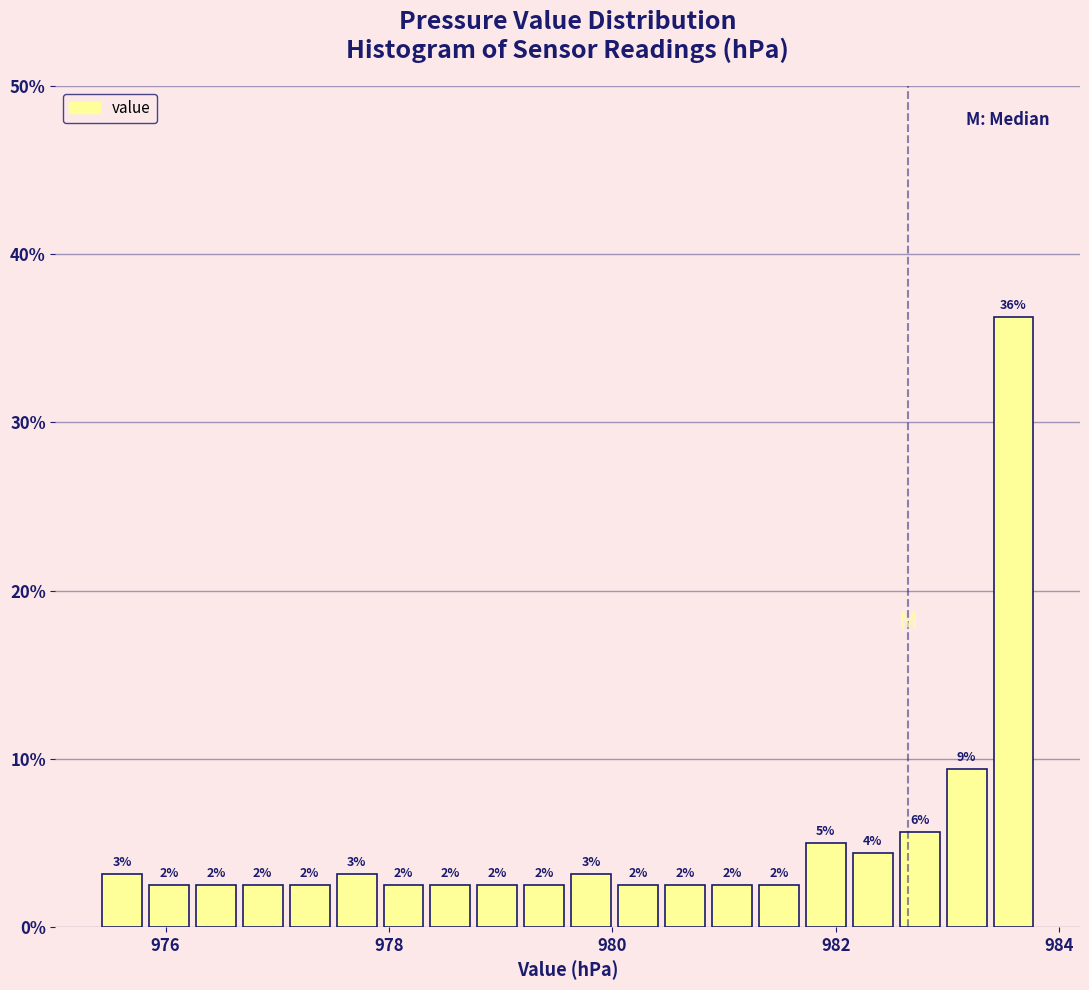

Around what value on the x-axis is the tallest bar? Give the approximate position of its centre, as read against the axis.

983.6